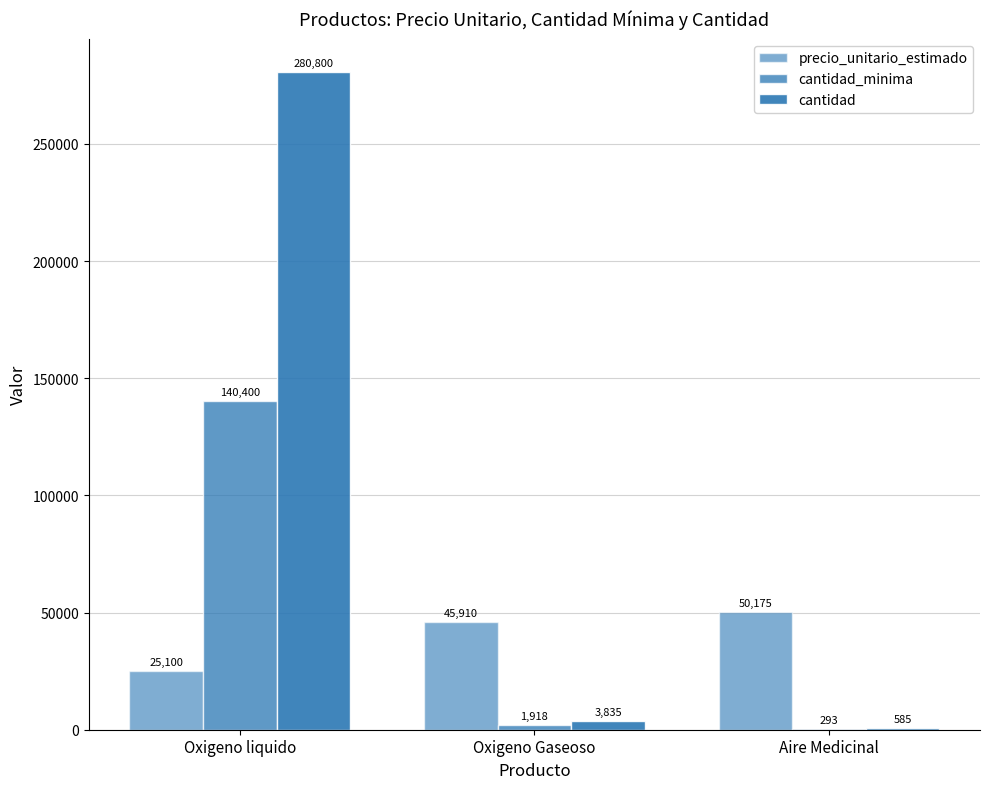

What is the label of the 1st bar from the left?

Oxigeno liquido